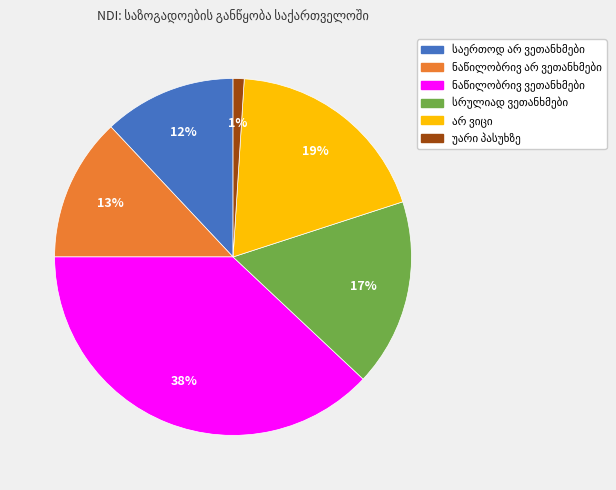

Is there any slice that represents more than half of the pie?

No